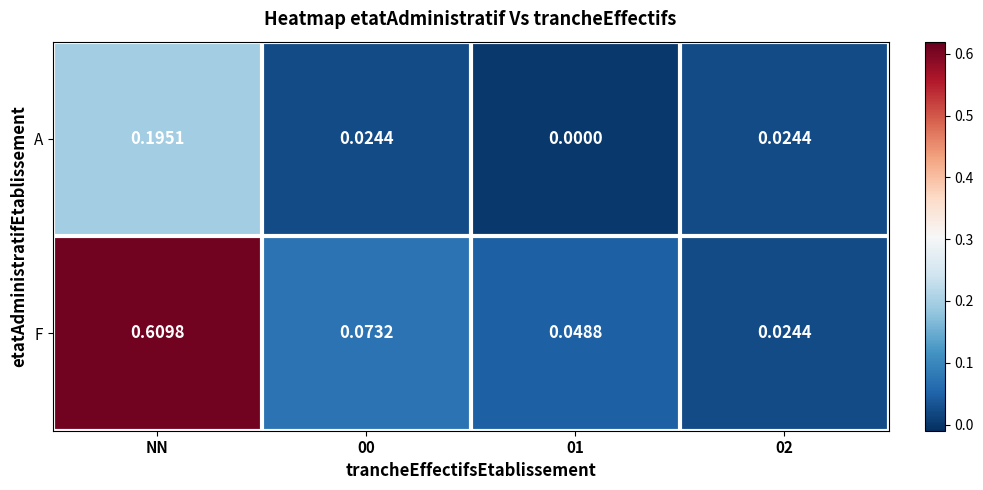

At which label does A reach its peak?

NN